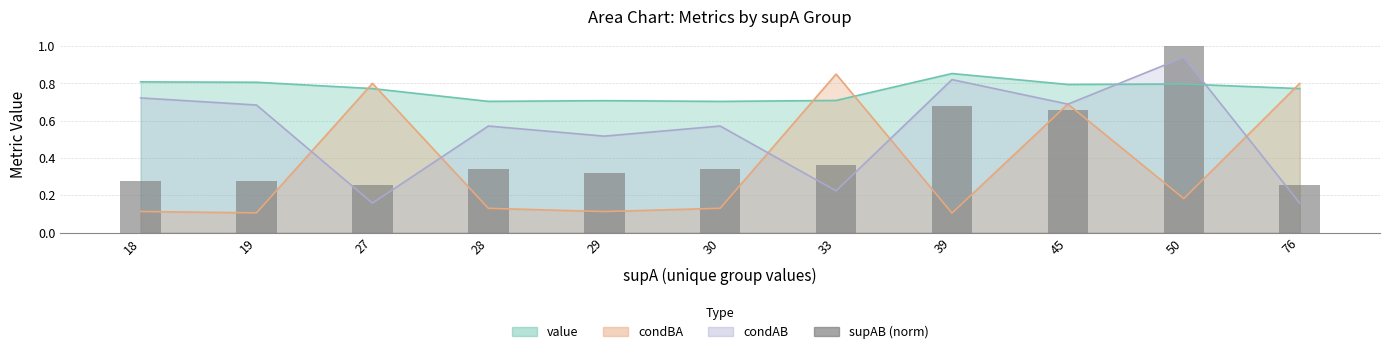

Reading left to right, list all the values displayed in this chart.

18=0.3	19=0.3	27=0.3	28=0.3	29=0.3	30=0.3	33=0.4	39=0.7	45=0.7	50=1.0	76=0.3